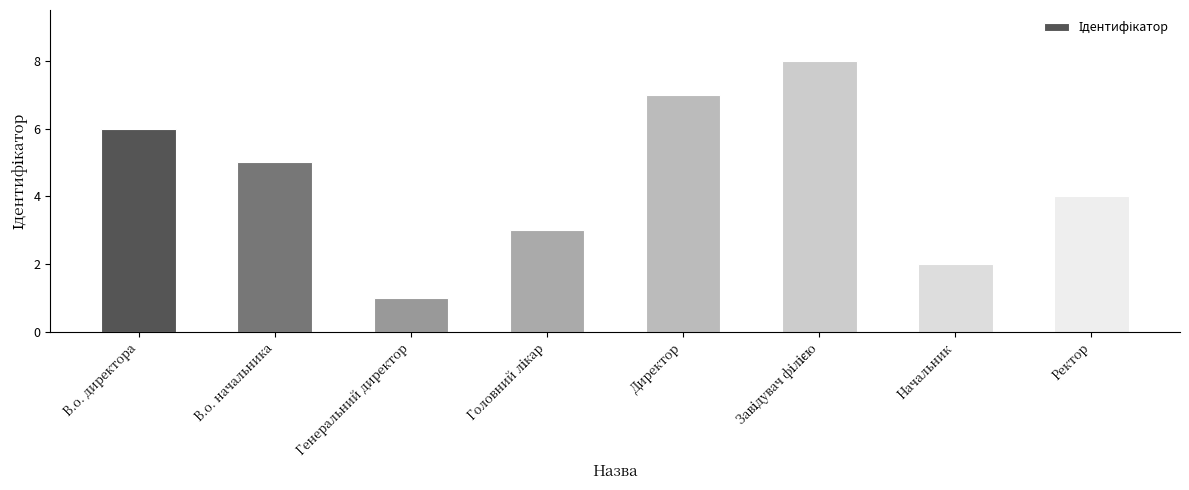

The value at В.о. директора is 6. True or false?

True